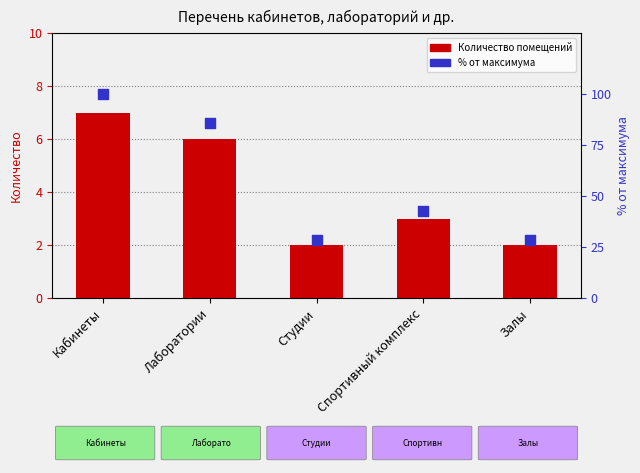

Which series reaches the minimum Y coordinate?

Количество помещений